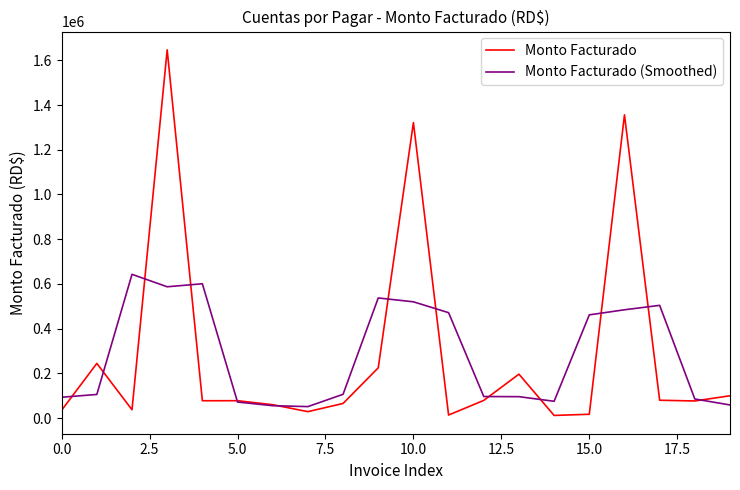

Is this an area chart (filled region under the line)?

No